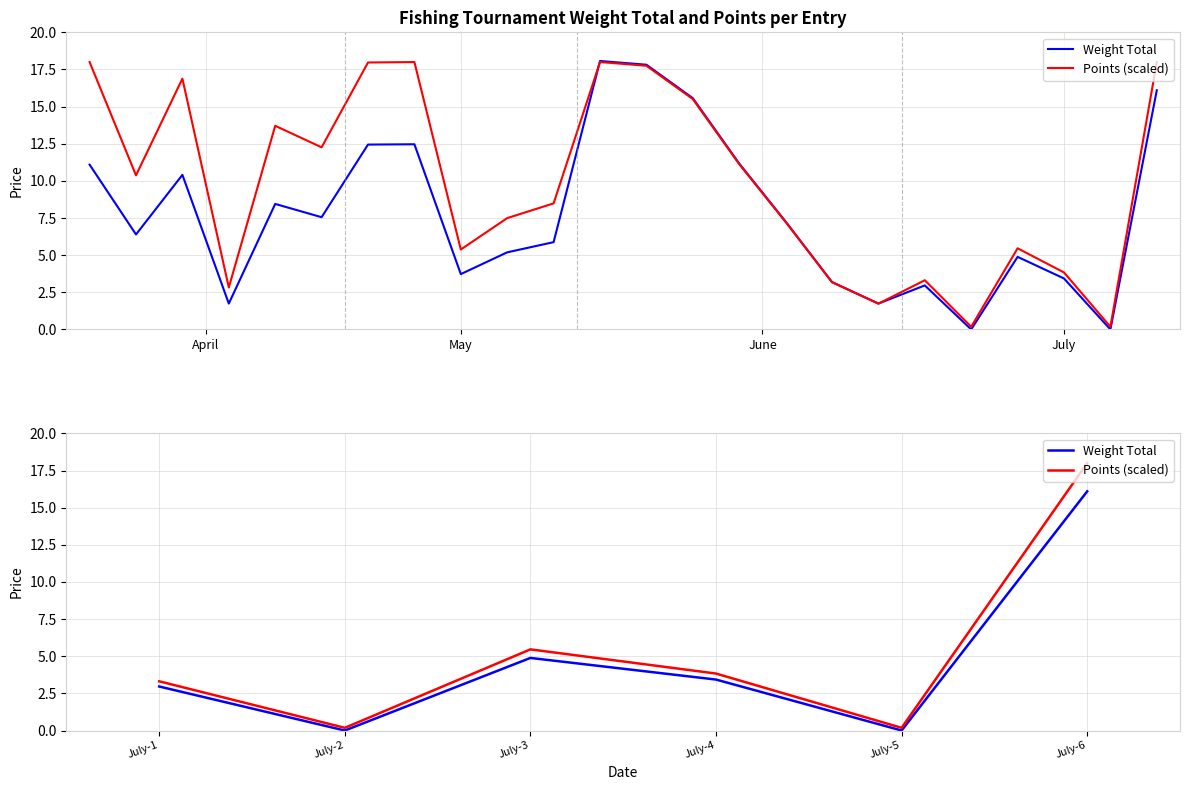

How many categories are shown in the chart?

6